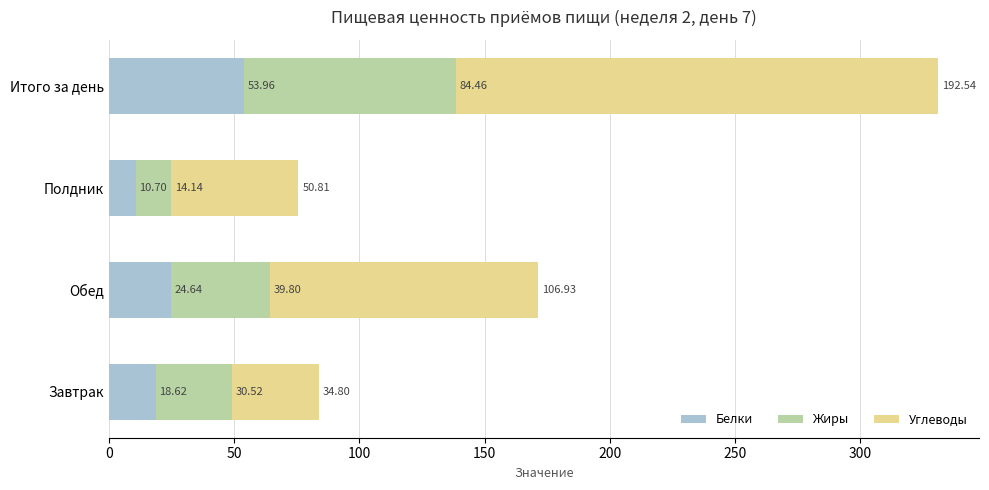

At which label is Белки closest to 32?

Обед